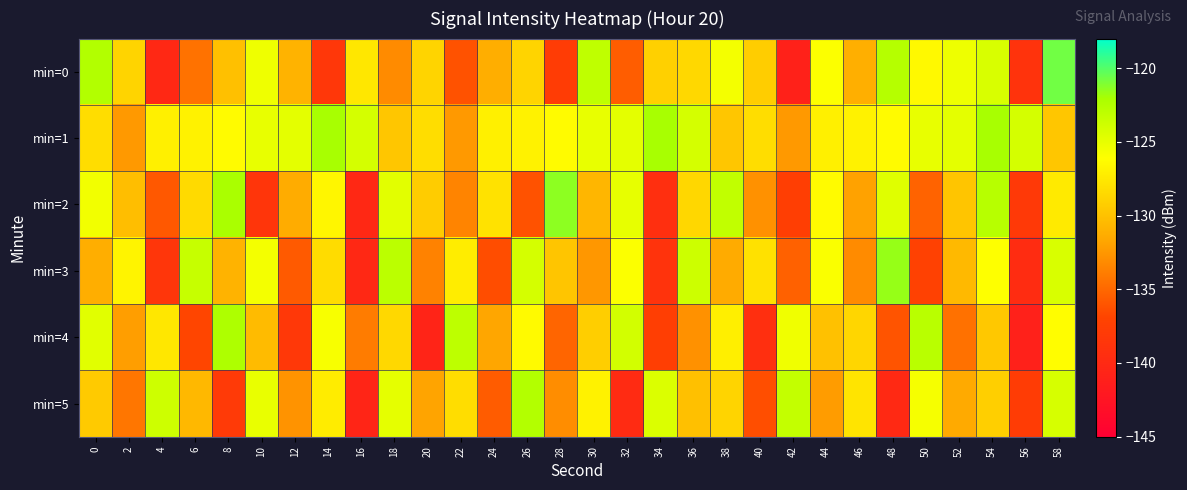

At which category is the sum across all series the highest?

58